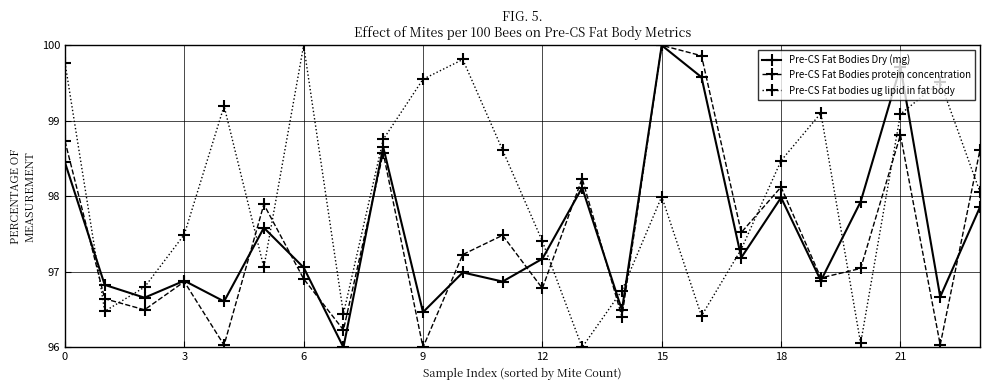

After their last crossing, which series has the higher values: Pre-CS Fat Bodies protein concentration or Pre-CS Fat bodies ug lipid in fat body?

Pre-CS Fat Bodies protein concentration